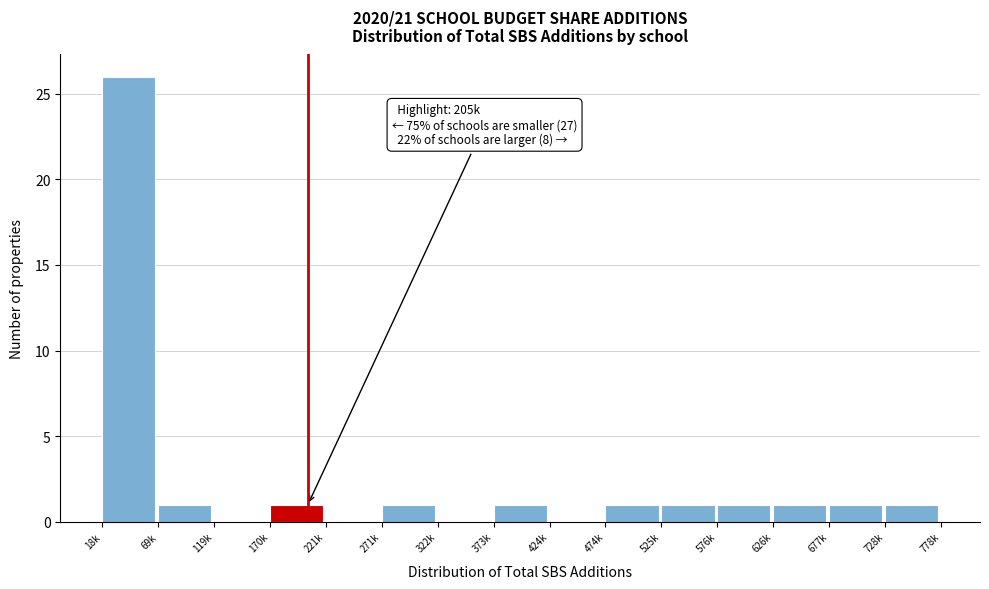

Reading left to right, what are all the values shown in this chart?

18k=26	69k=1	119k=0	170k=1	221k=0	271k=1	322k=0	373k=1	424k=0	474k=1	525k=1	576k=1	626k=1	677k=1	728k=1